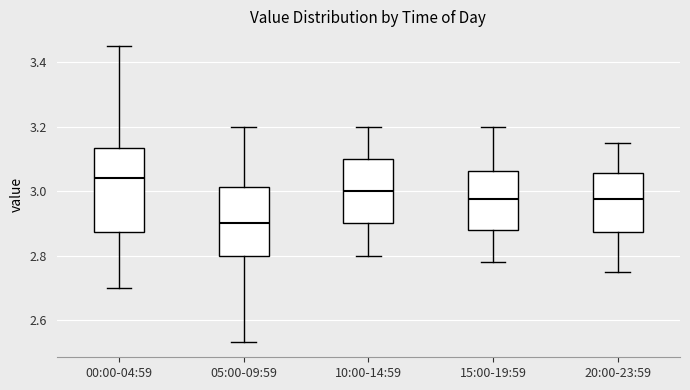

Reading left to right, read every box against the y-axis: the position of its median line, the range the box covers, and the ends of its whiskers. The values are not printed on the chart, so give them approximately, as read against the axis.

00:00-04:59: median 3.04, box 2.88 to 3.14, whiskers 2.70 to 3.46
05:00-09:59: median 2.90, box 2.80 to 3.02, whiskers 2.54 to 3.20
10:00-14:59: median 3.00, box 2.90 to 3.10, whiskers 2.80 to 3.20
15:00-19:59: median 2.98, box 2.88 to 3.06, whiskers 2.78 to 3.20
20:00-23:59: median 2.98, box 2.88 to 3.06, whiskers 2.76 to 3.16